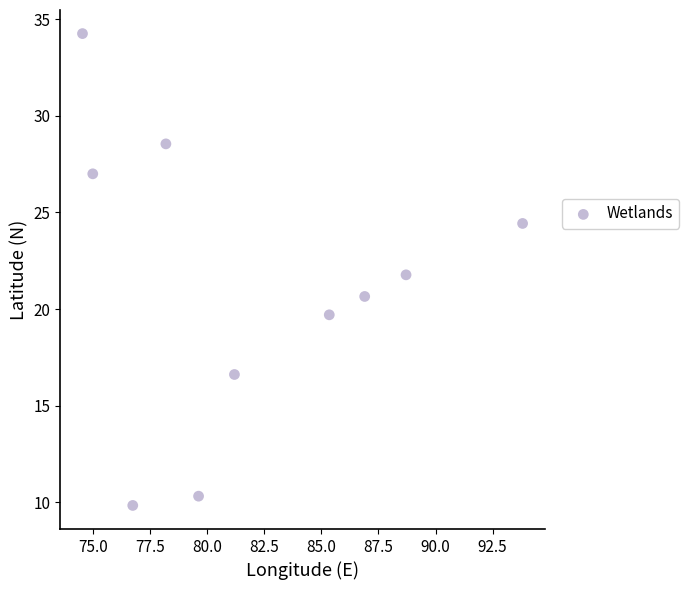

What is the average Y value?

21.3